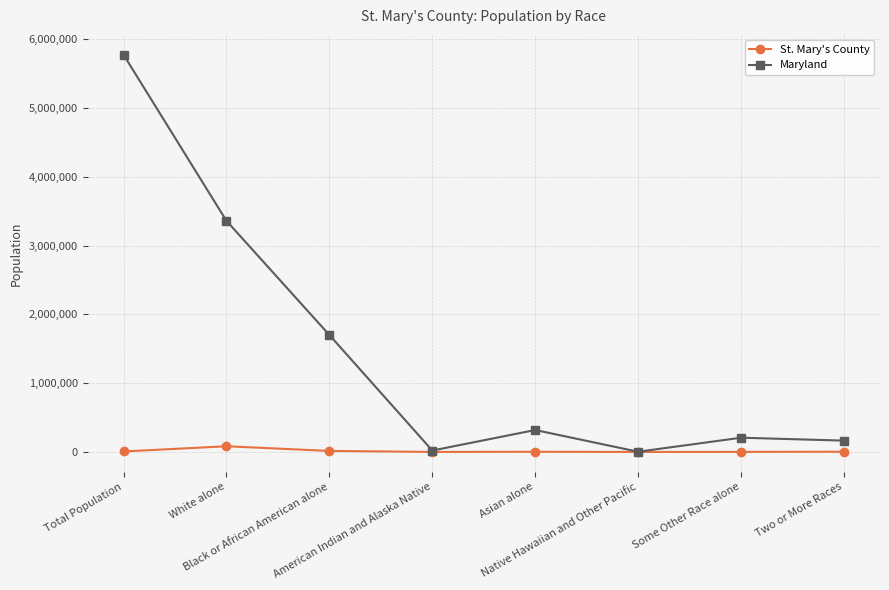

At which label is St. Mary's County closest to 41354?

Black or African American alone